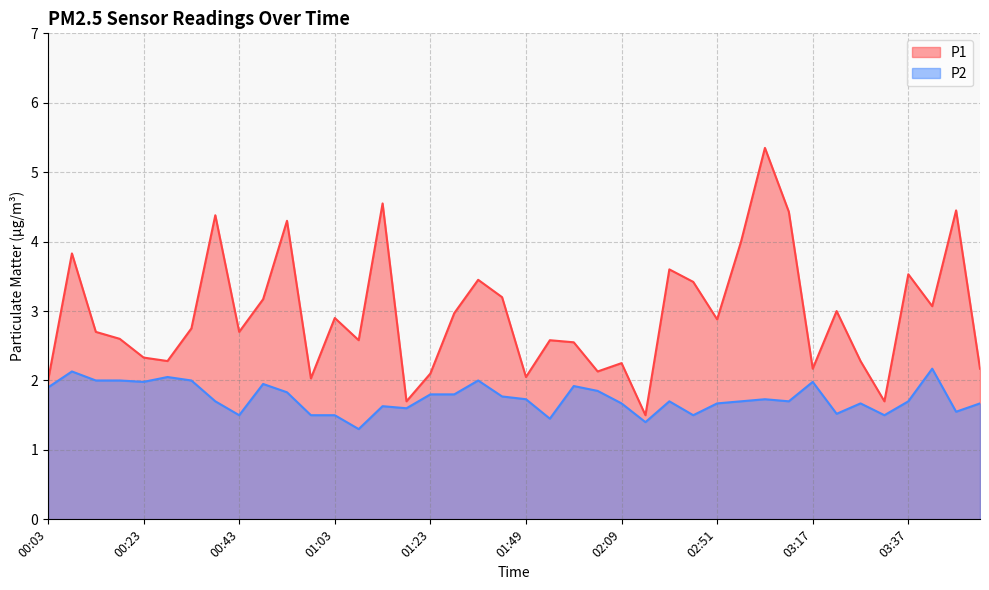

Reading left to right, transcribe all the data shown in this chart.

P1: 00:03=2.0	00:08=3.8	00:13=2.7	00:18=2.6	00:23=2.3	00:28=2.3	00:33=2.8	00:38=4.4	00:43=2.7	00:48=3.2	00:53=4.3	00:58=2.0	01:03=2.9	01:08=2.6	01:13=4.5	01:18=1.7	01:23=2.1	01:28=3.0	01:33=3.5	01:38=3.2	01:49=2.0	01:54=2.6	01:59=2.5	02:04=2.1	02:09=2.2	02:14=1.5	02:40=3.6	02:46=3.4	02:51=2.9	02:56=4.0	03:06=5.3	03:11=4.4	03:17=2.2	03:22=3.0	03:27=2.3	03:32=1.7	03:37=3.5	03:47=3.1	03:52=4.5	03:57=2.2
P2: 00:03=1.9	00:08=2.1	00:13=2.0	00:18=2.0	00:23=2.0	00:28=2.0	00:33=2.0	00:38=1.7	00:43=1.5	00:48=1.9	00:53=1.8	00:58=1.5	01:03=1.5	01:08=1.3	01:13=1.6	01:18=1.6	01:23=1.8	01:28=1.8	01:33=2.0	01:38=1.8	01:49=1.7	01:54=1.4	01:59=1.9	02:04=1.9	02:09=1.7	02:14=1.4	02:40=1.7	02:46=1.5	02:51=1.7	02:56=1.7	03:06=1.7	03:11=1.7	03:17=2.0	03:22=1.5	03:27=1.7	03:32=1.5	03:37=1.7	03:47=2.2	03:52=1.6	03:57=1.7